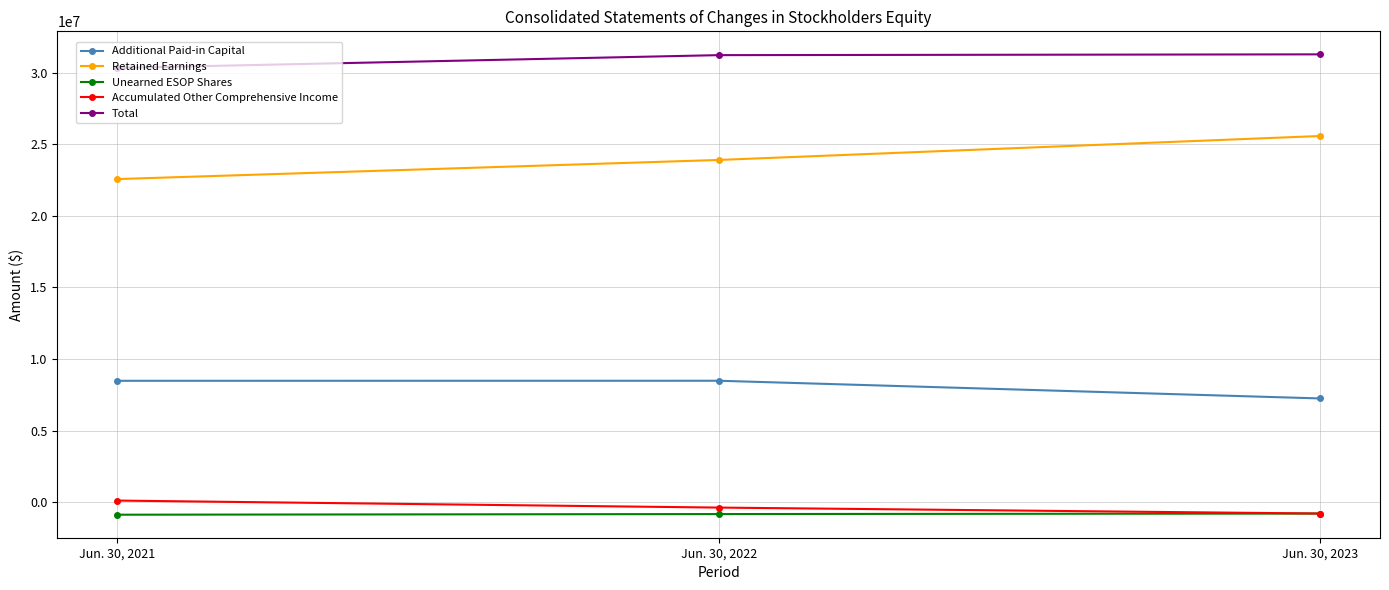

Read the Total value at Jun. 30, 2022, to the nearest 100.

31224400